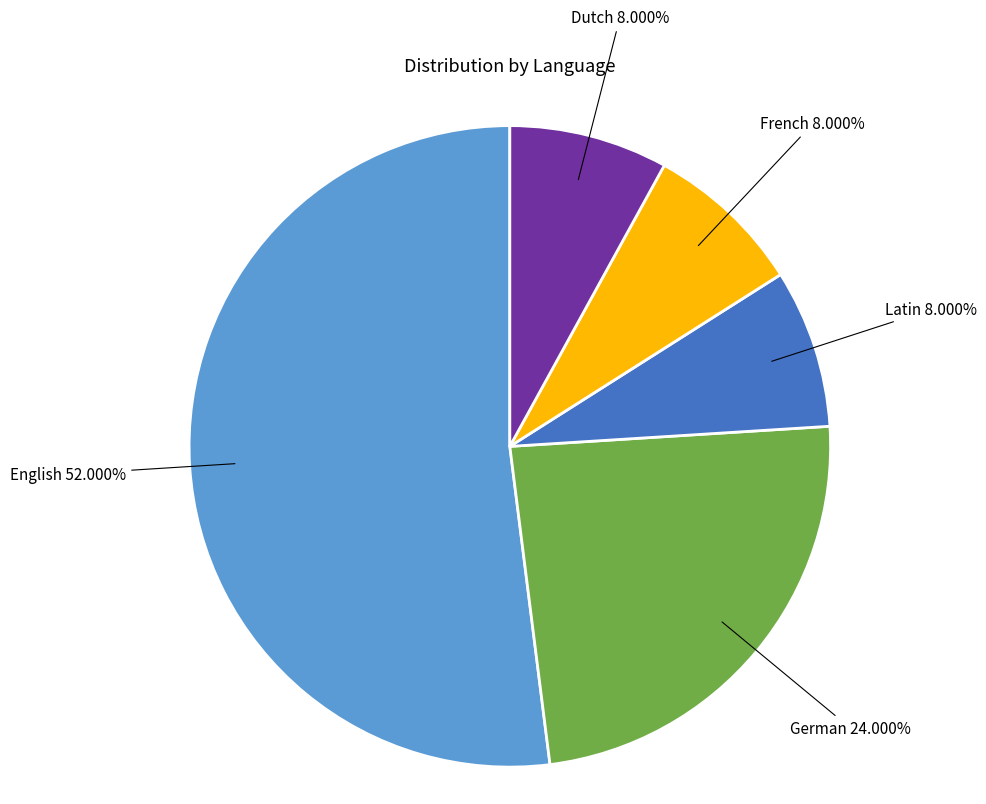

To the nearest percent, what is the average slice percentage?

20%